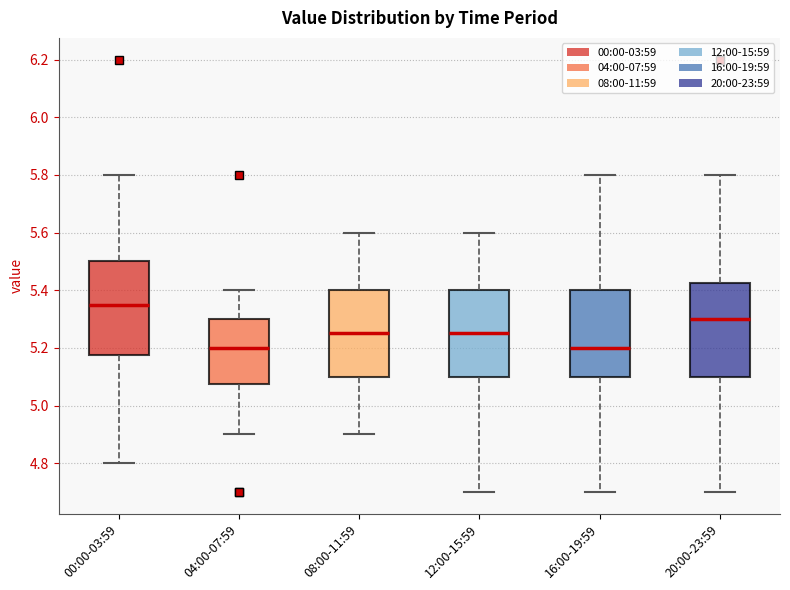

Reading left to right, transcribe this box plot: for each box, give where its median line is, the range the box spans, and where its two whiskers end, as read against the y-axis. The values are not printed on the chart, so give them approximately, as read against the axis.

00:00-03:59: median 5.36, box 5.18 to 5.50, whiskers 4.80 to 5.80
04:00-07:59: median 5.20, box 5.08 to 5.30, whiskers 4.90 to 5.40
08:00-11:59: median 5.26, box 5.10 to 5.40, whiskers 4.90 to 5.60
12:00-15:59: median 5.26, box 5.10 to 5.40, whiskers 4.70 to 5.60
16:00-19:59: median 5.20, box 5.10 to 5.40, whiskers 4.70 to 5.80
20:00-23:59: median 5.30, box 5.10 to 5.42, whiskers 4.70 to 5.80